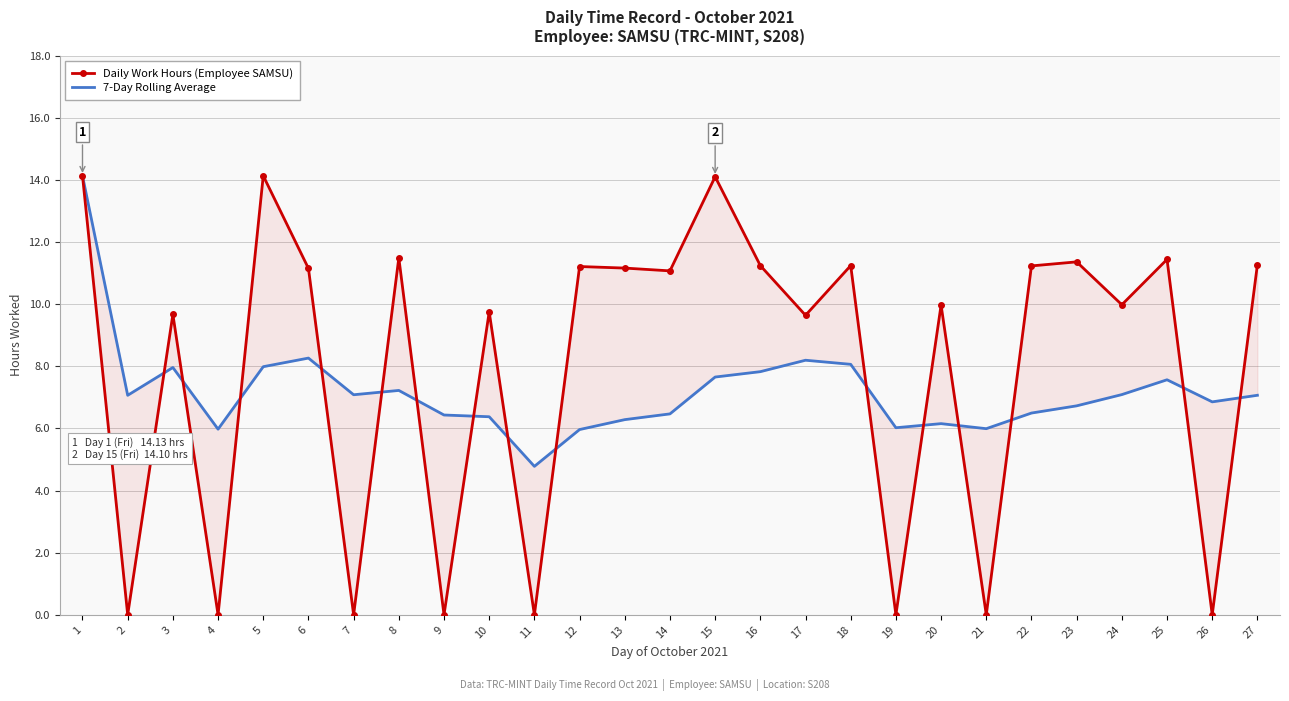

What is the difference between the second highest and minimum values in the Daily Work Hours (Employee SAMSU) series?

14.1